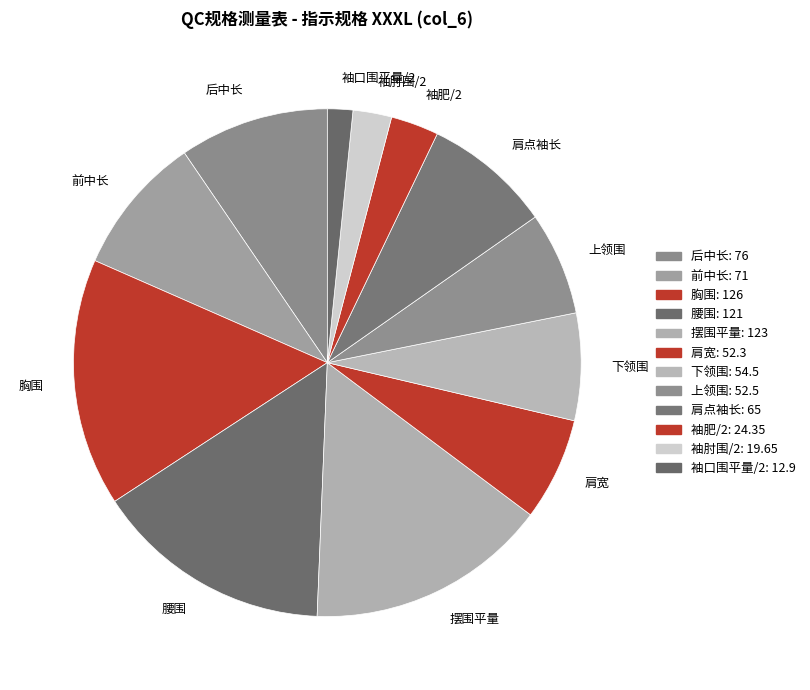

Does 腰围 represent more than half of the total?

No